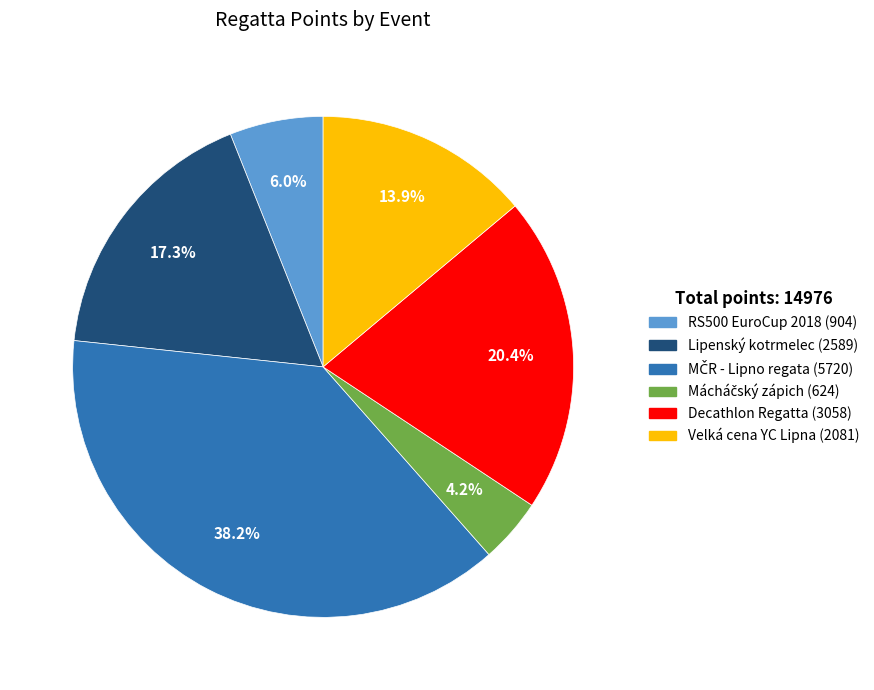

Is there a majority slice in this chart?

No